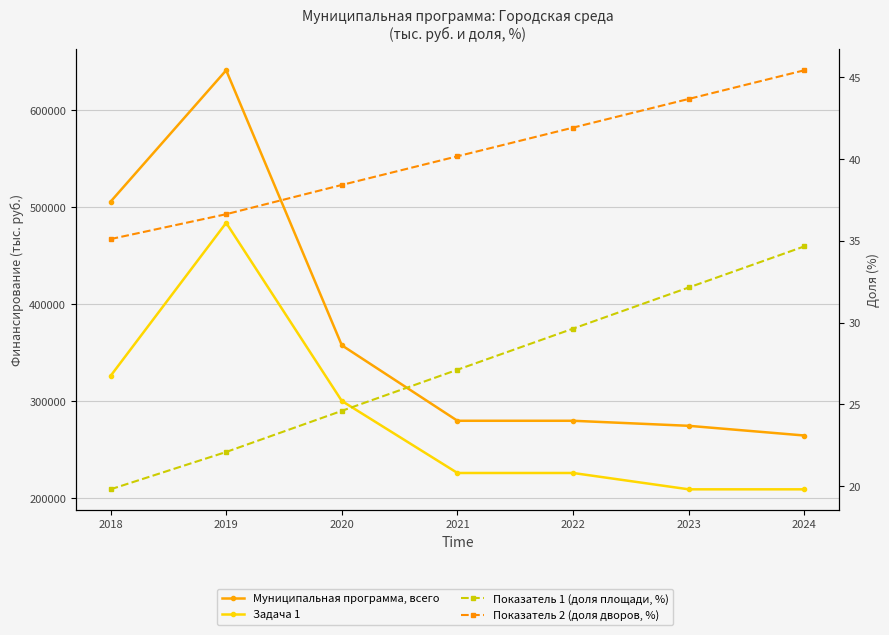

What is the sum of the Муниципальная программа, всего values at 2023 and 2020?

632234.9